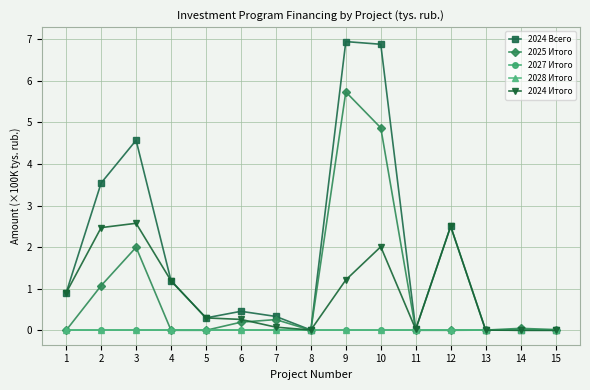

How many lines are shown in the chart?

5